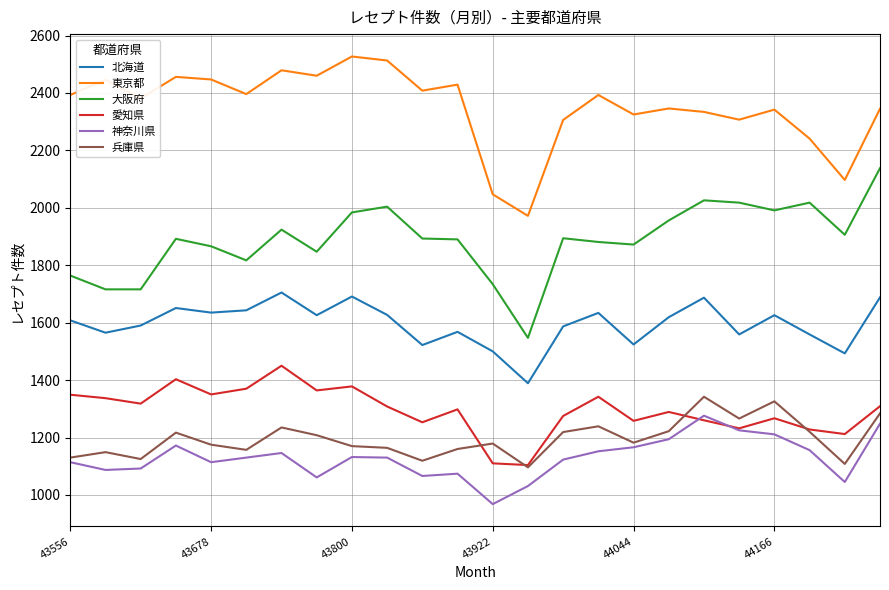

Which series has the largest total across all categories?

東京都